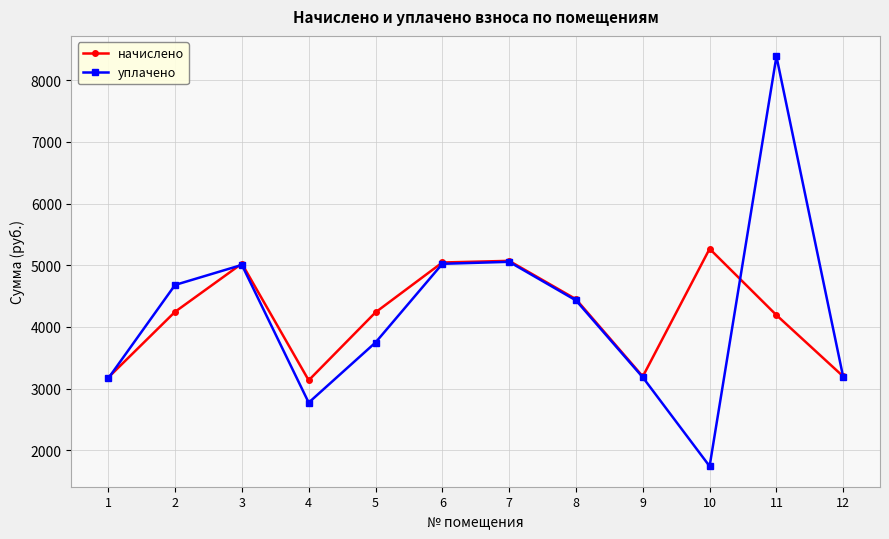

Read the начислено value at 2.

4246.1